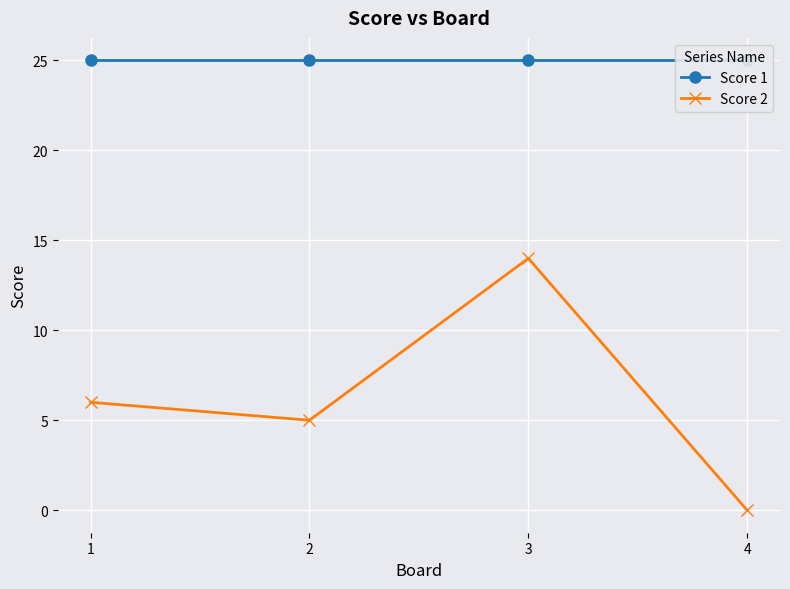

True or false: Score 1 has a value of 12 at 2.

False